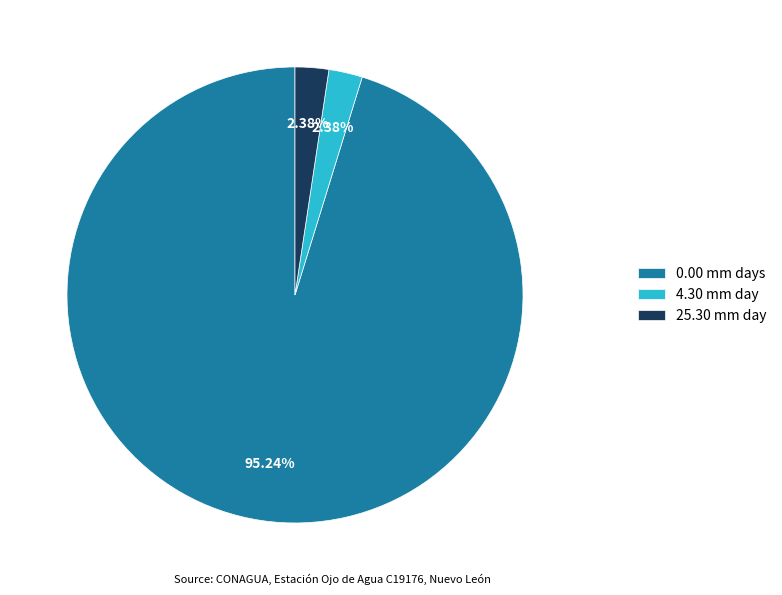

Which category accounts for the majority?

0.00 mm days